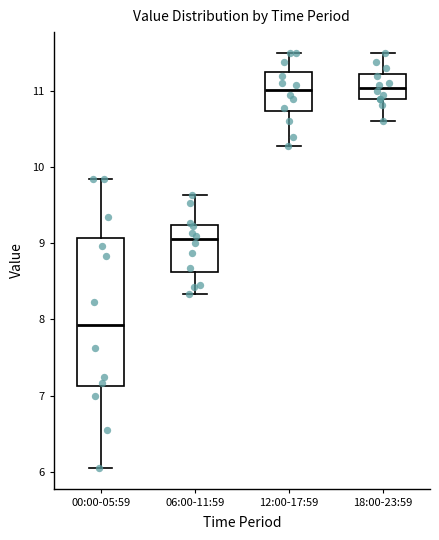

Where does the median line of the box for 06:00-11:59 sit on the y-axis? The values are not printed on the chart, so give them approximately, as read against the axis.

9.1